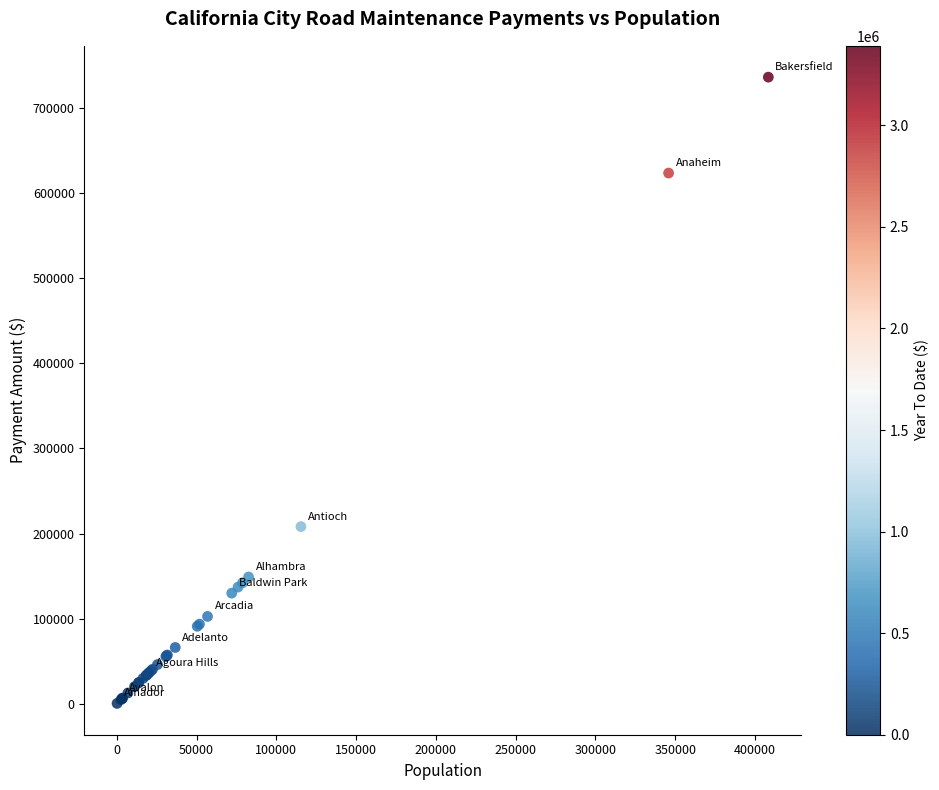

What Y value in the scatter plot is closest to 368384?

208173.6